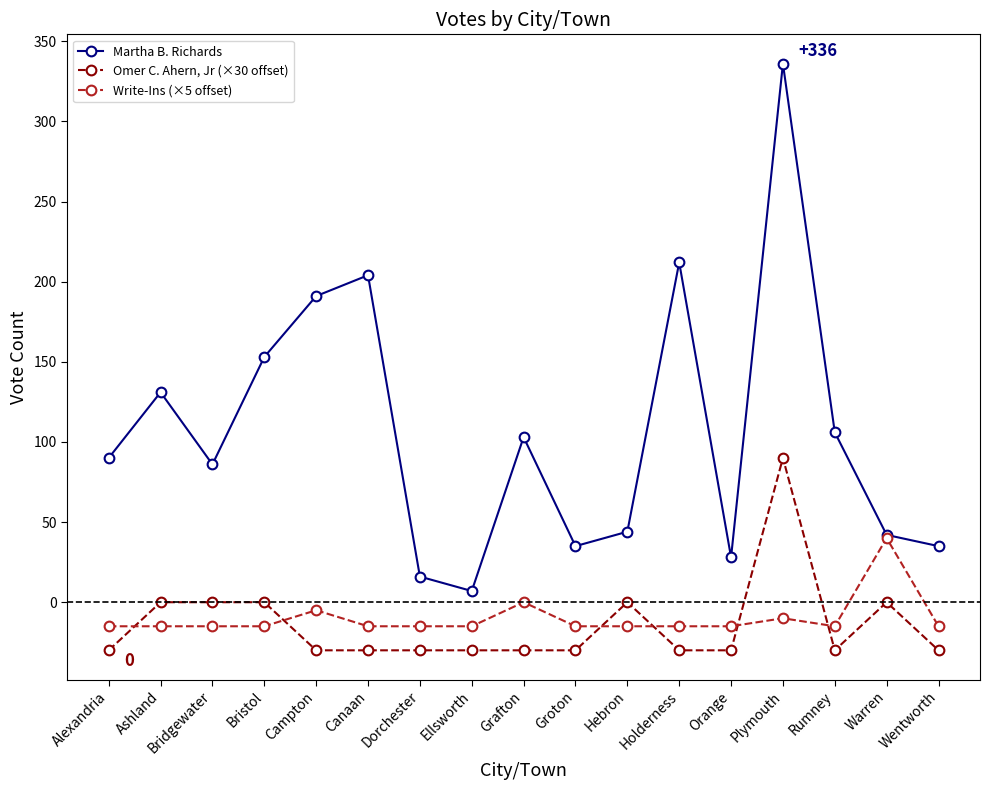

How many times do Write-Ins (×5 offset) and Omer C. Ahern, Jr (×30 offset) cross each other?

6